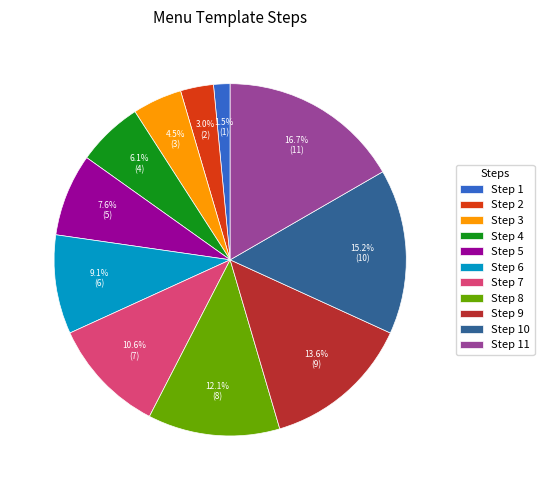

Count the number of slices in the pie.

11